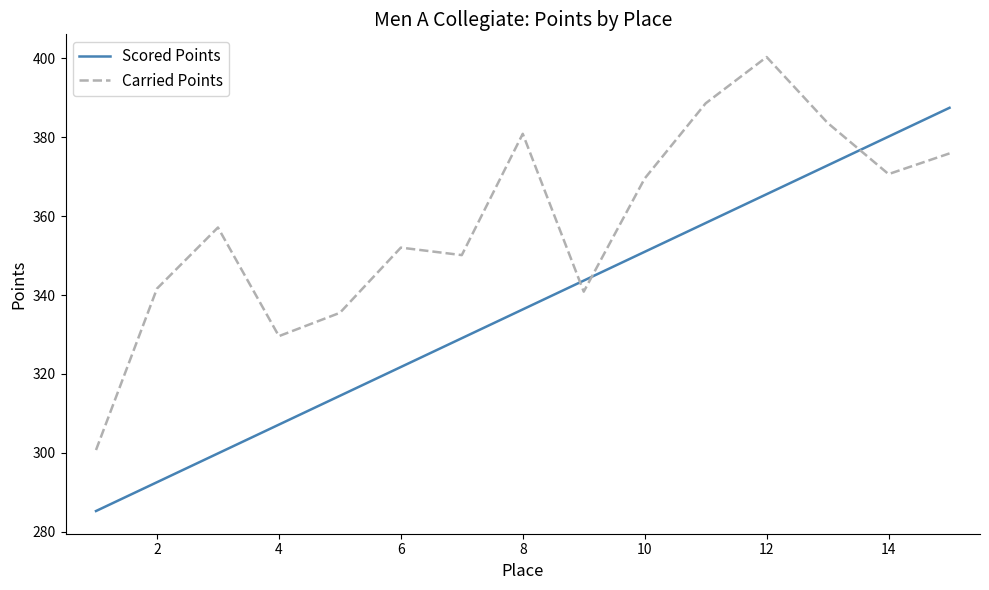

In Carried Points, how many points are lower than both neighbors (excluding endpoints)?

4